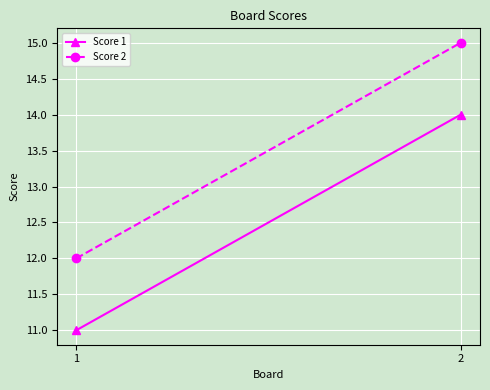

What is the difference between the highest and lowest values at 1?

1